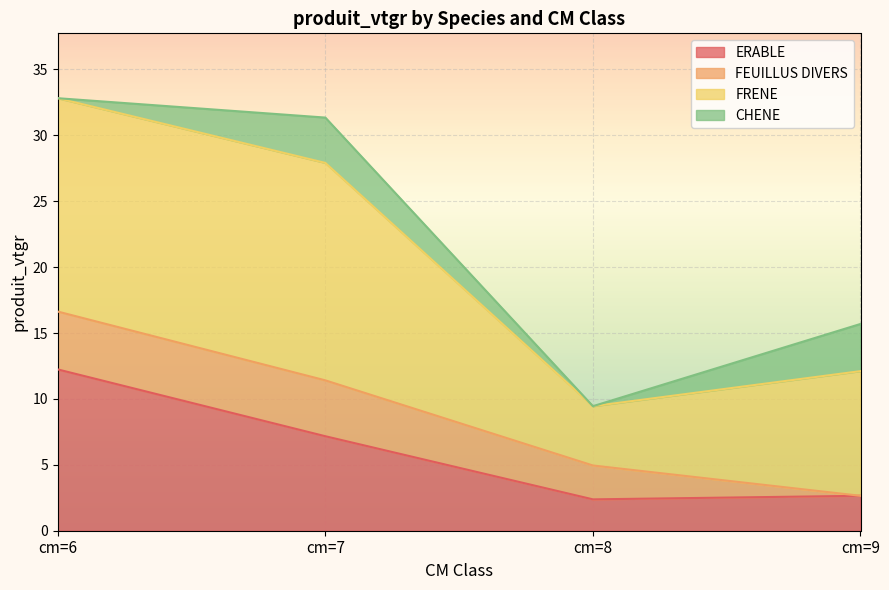

How many lines are shown in the chart?

4